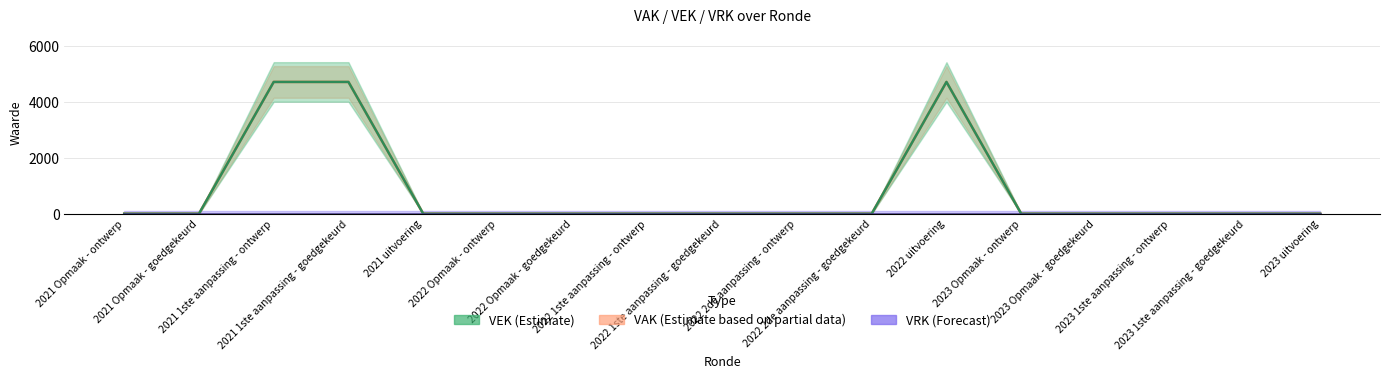

Reading left to right, extract all data points from this chart.

0	0	4704	4704	0	0	0	0	0	0	0	4704	0	0	0	0	0